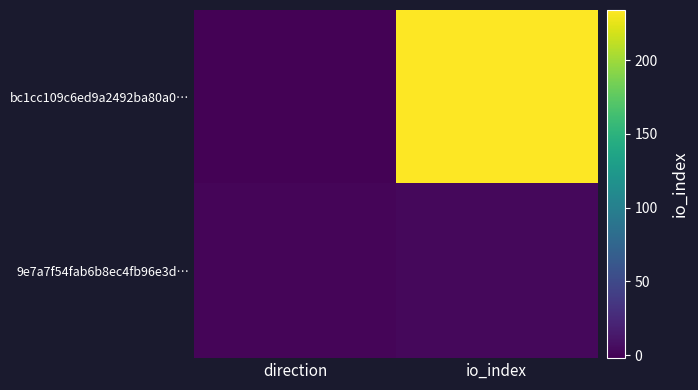

Which series has the largest total across all categories?

bc1cc109c6ed9a2492ba80a0…